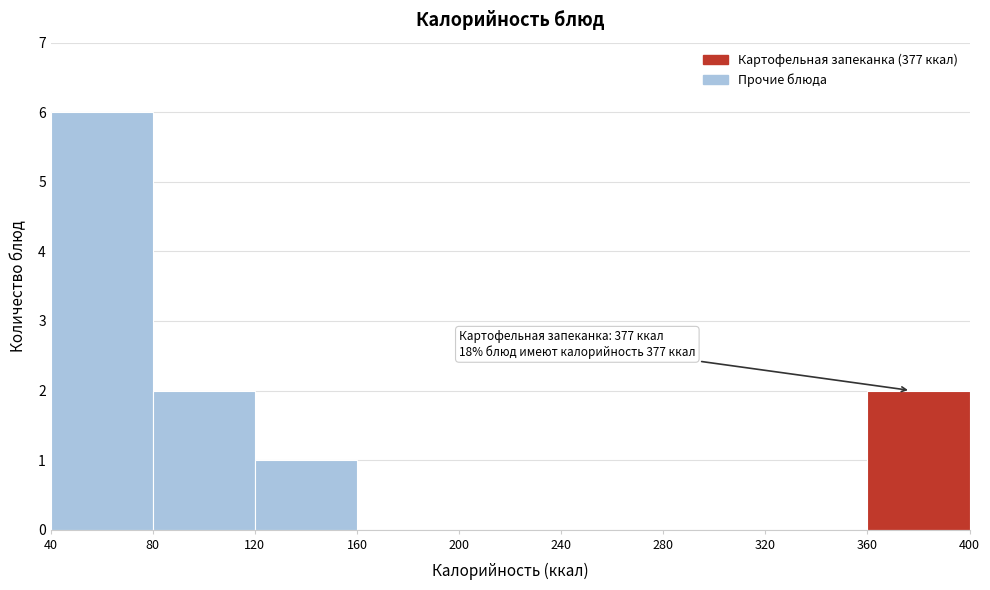

Over which range of the x-axis is the bar tallest?

40 to 80